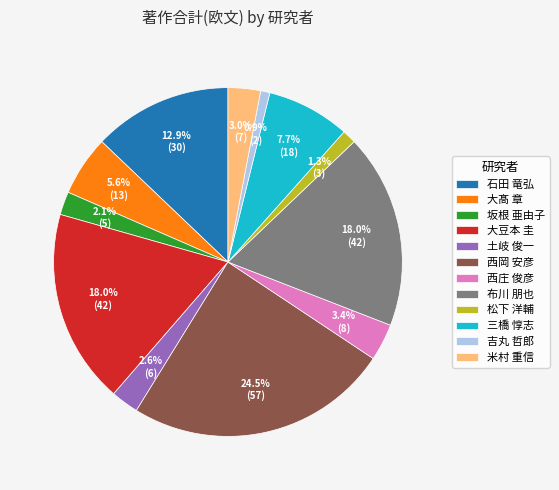

Is it true that 松下 洋輔 is 7% of the pie?

False